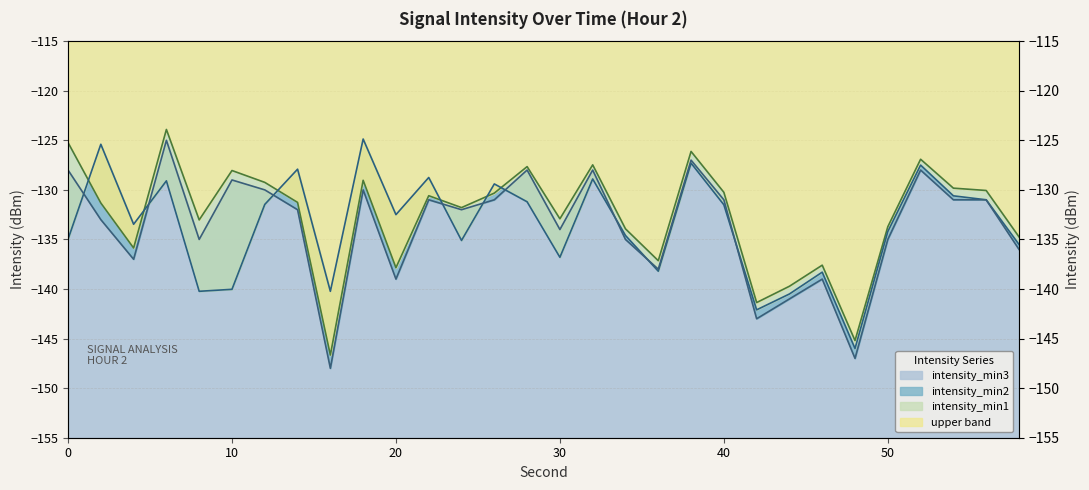

Which label corresponds to the largest value in the chart?

6